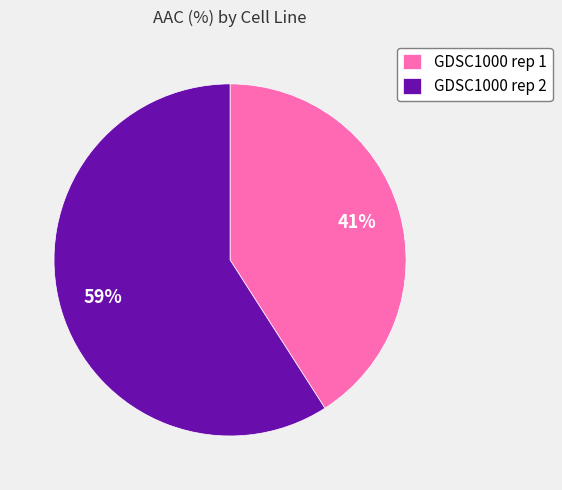

Which has a higher value, GDSC1000 rep 1 or GDSC1000 rep 2?

GDSC1000 rep 2